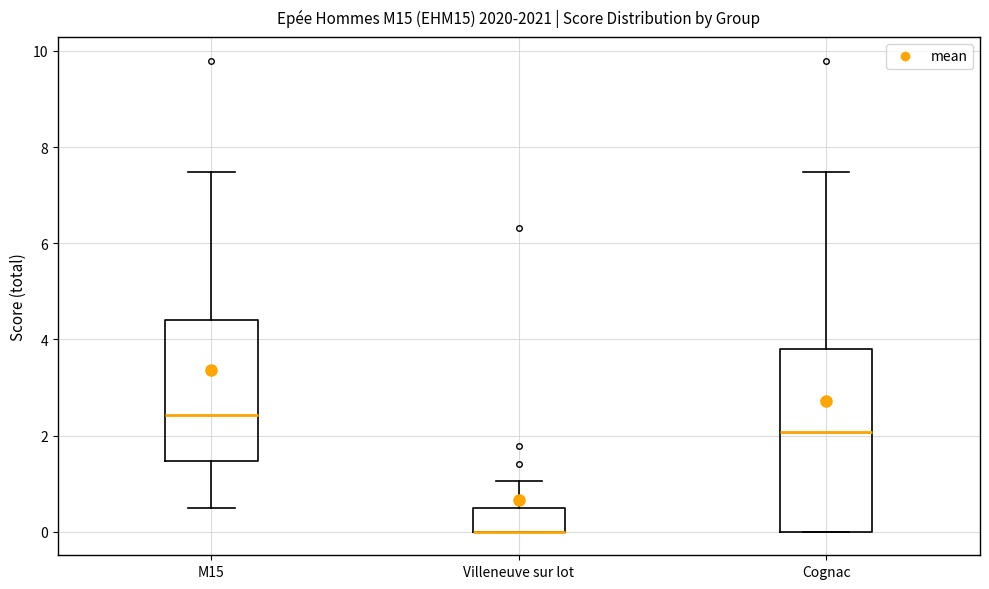

Reading left to right, transcribe this box plot: for each box, give where its median line is, the range the box spans, and where its two whiskers end, as read against the y-axis. The values are not printed on the chart, so give them approximately, as read against the axis.

M15: median 2.4, box 1.4 to 4.4, whiskers 0.6 to 7.4
Villeneuve sur lot: median 0.0 (drawn on the box's lower edge), box 0.0 to 0.6, whiskers 0.0 to 1.0
Cognac: median 2.0, box 0.0 to 3.8, whiskers 0.0 to 7.4